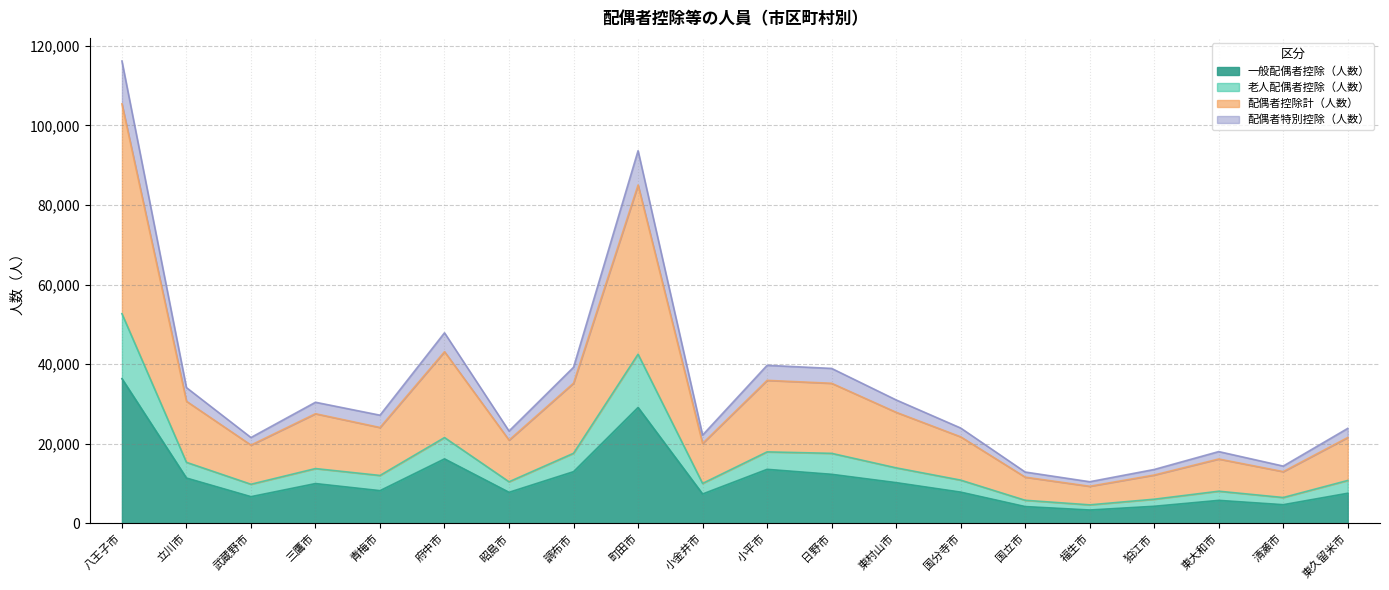

Rank the categories by 老人配偶者控除（人数） value from lowest to highest.

福生市, 国立市, 狛江市, 清瀬市, 東大和市, 武蔵野市, 小金井市, 昭島市, 東久留米市, 国分寺市, 青梅市, 三鷹市, 東村山市, 立川市, 日野市, 調布市, 小平市, 府中市, 町田市, 八王子市